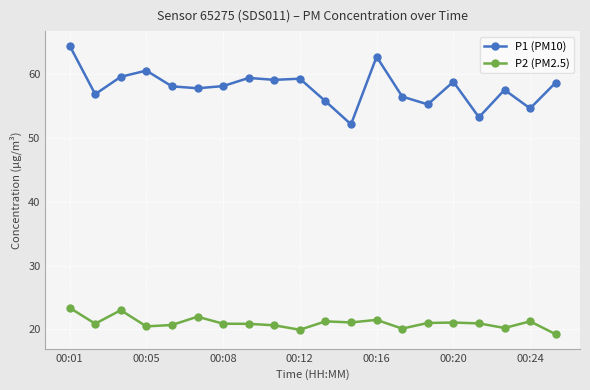

What is the value of the P1 (PM10) point at the 11th from the left?

55.8